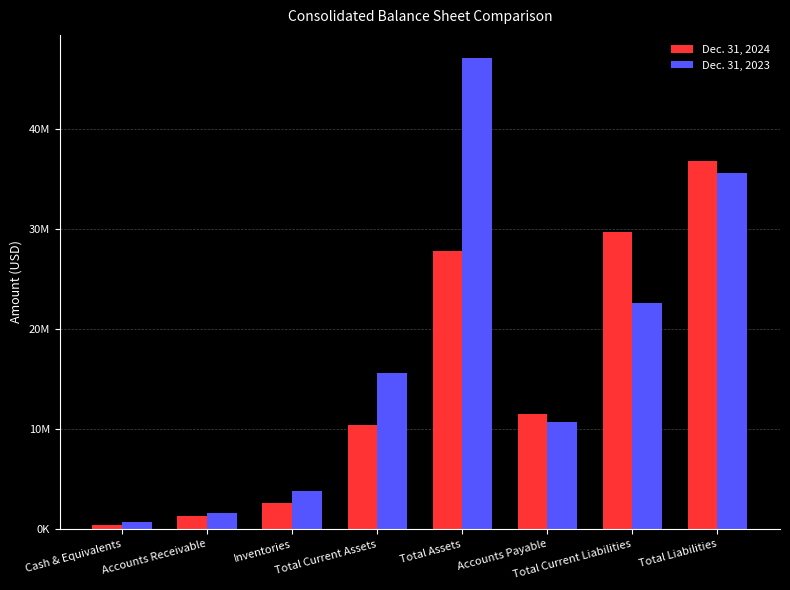

What is the average value of the Dec. 31, 2024 series?

15050017